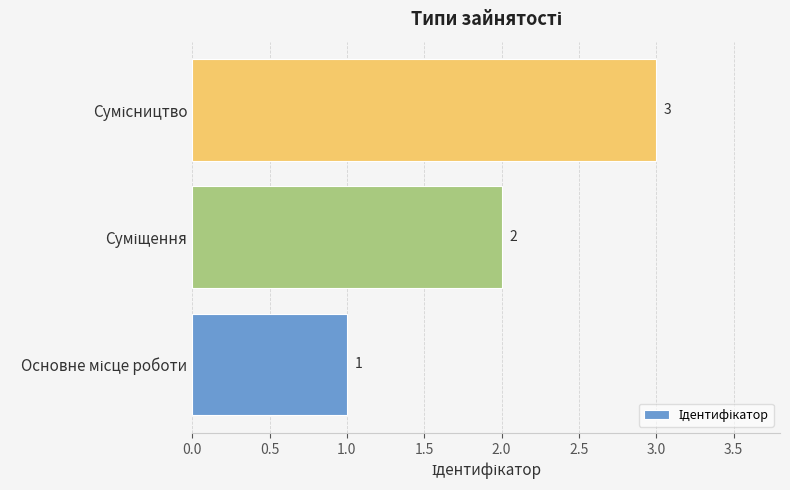

How many data points does each series have?

3